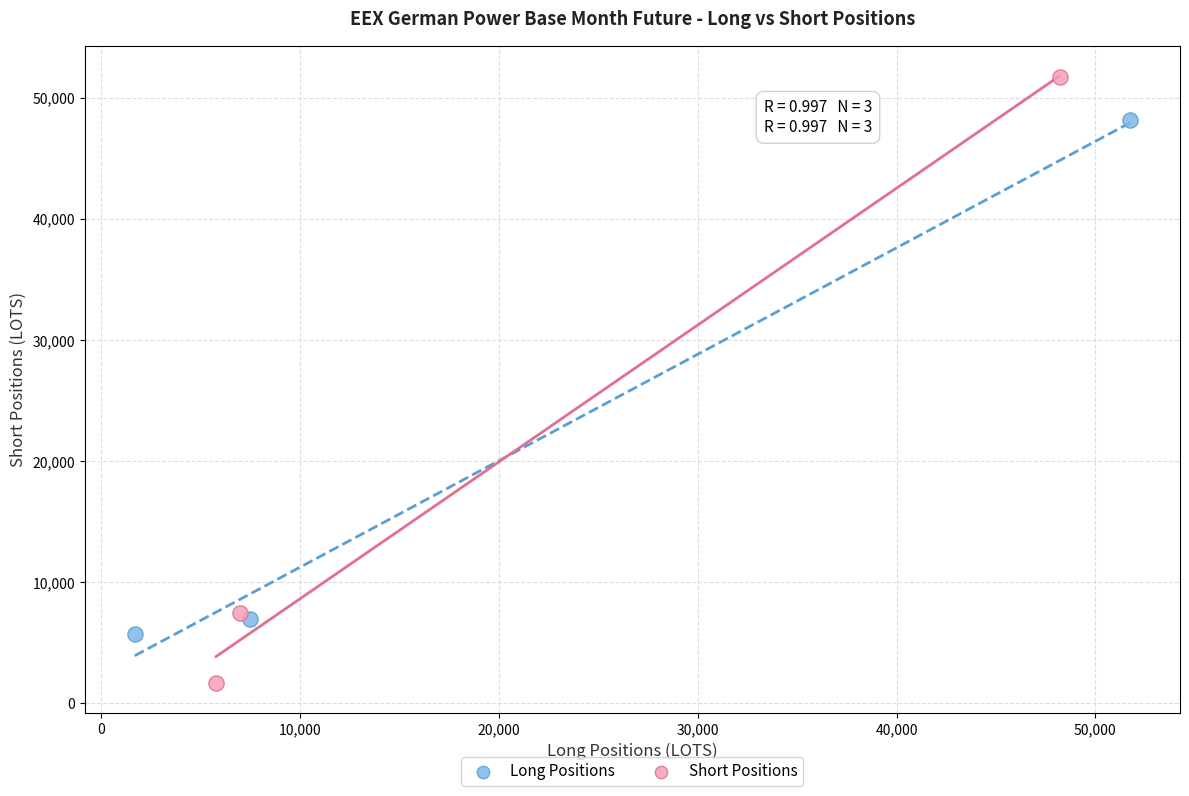

Which series contains the highest Y value?

Short Positions